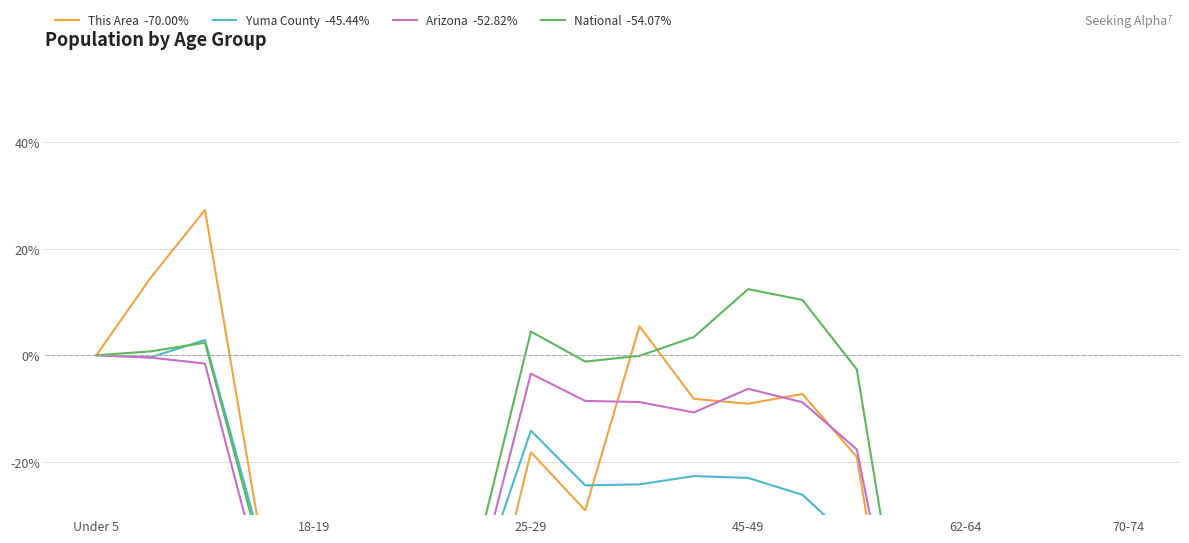

What value does the Arizona  -52.82% series have at 25-29?

-3.4